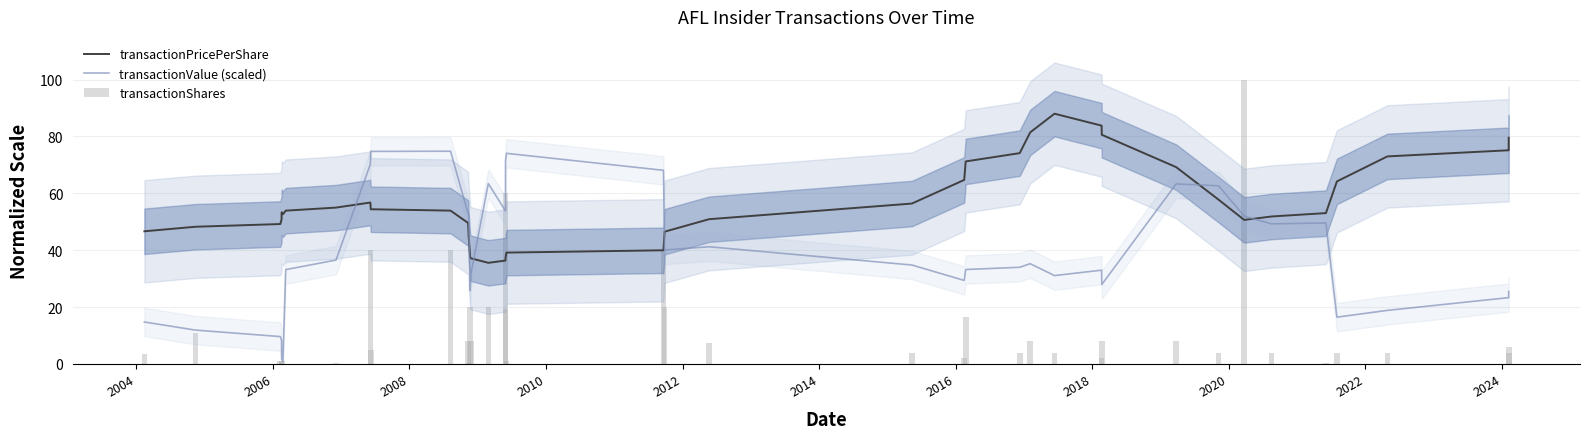

Reading left to right, what are all the values shown in this chart?

transactionPricePerShare: 46.6	48.2	49.2	50.8	53.0	53.3	52.6	53.9	55.0	56.7	54.4	53.9	49.6	44.8	37.5	37.1	35.5	36.3	37.2	39.1	40.0	46.5	50.9	56.4	64.7	71.2	74.1	81.4	88.0	83.8	80.6	69.2	57.8	50.6	51.8	53.0	64.2	73.0	75.1	79.5
transactionValue (scaled): 14.7	11.9	9.6	8.2	2.1	1.6	1.0	33.2	36.5	70.2	74.7	74.8	52.8	52.6	25.8	31.7	63.4	53.8	71.4	74.1	68.1	40.1	41.2	34.8	29.4	33.2	34.0	35.2	31.1	33.0	27.9	63.3	62.6	52.0	49.2	49.6	16.4	18.8	23.3	25.5
transactionShares: 3.4	10.7	0.9	0.9	0.1	0.9	0.0	0.1	0.2	40.0	5.0	40.0	8.0	0.3	20.0	8.0	20.0	19.2	60.0	1.1	40.0	20.0	7.5	4.0	2.0	16.5	4.0	8.0	4.0	2.2	8.0	8.0	4.0	100.0	4.0	0.2	4.0	4.0	6.0	4.0